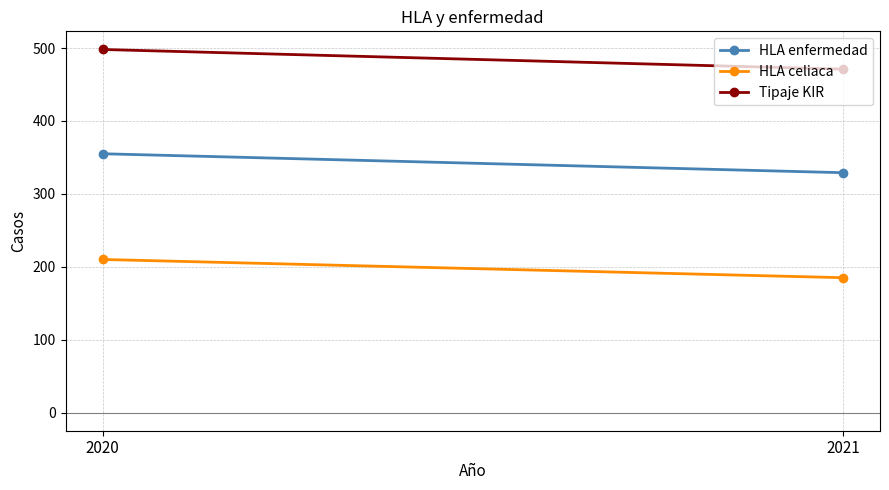

Reading left to right, transcribe all the data shown in this chart.

HLA enfermedad: 355	329
HLA celiaca: 210	185
Tipaje KIR: 498	471